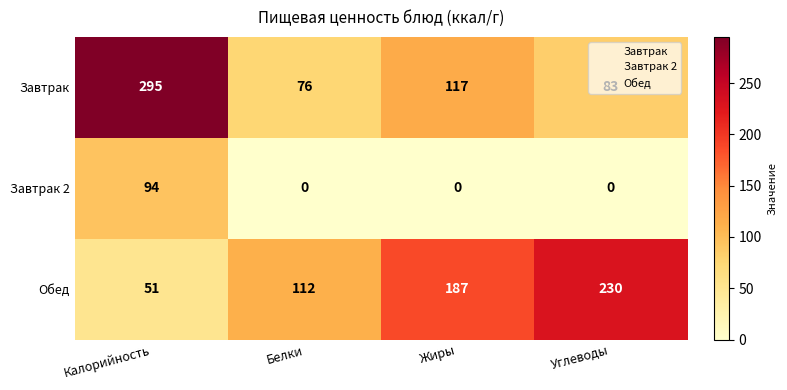

Where is Обед nearest to the value 140?

Белки